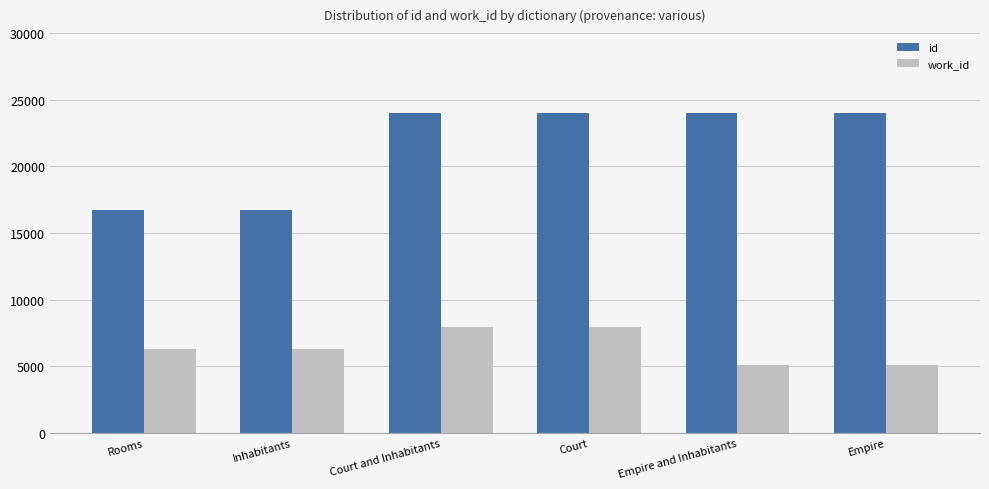

Count the number of categories in the chart.

6